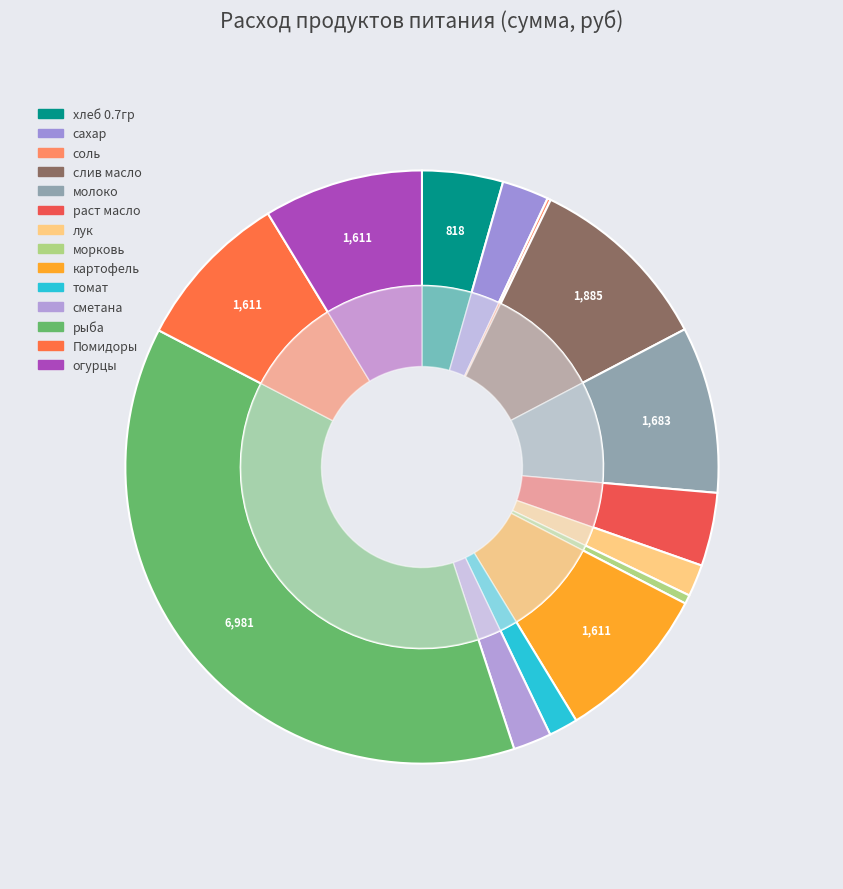

Which has a higher value, Помидоры or томат?

Помидоры